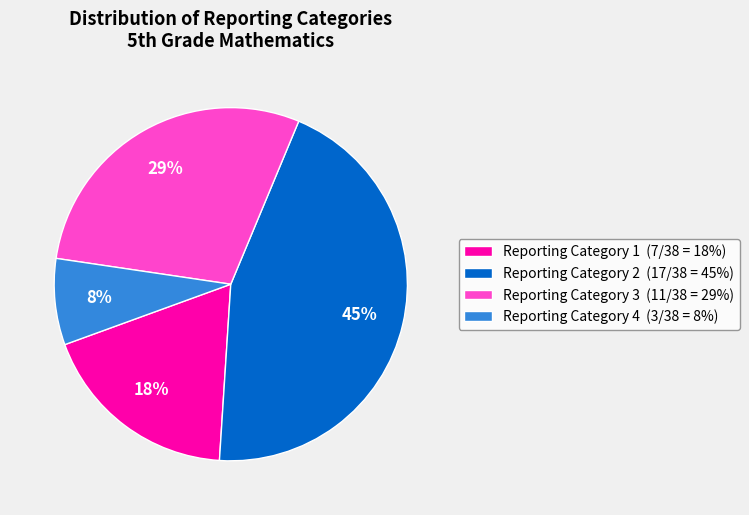

Is there any slice that represents more than half of the pie?

No